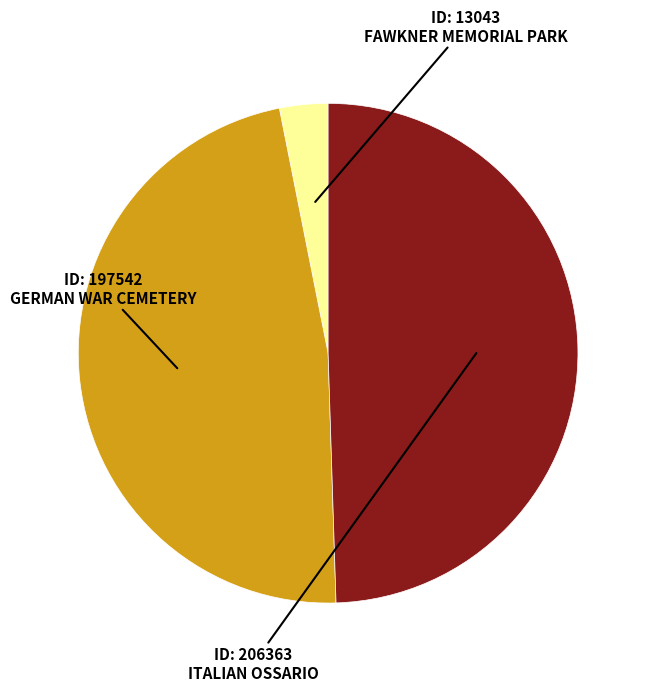

How many slices are in this pie chart?

3